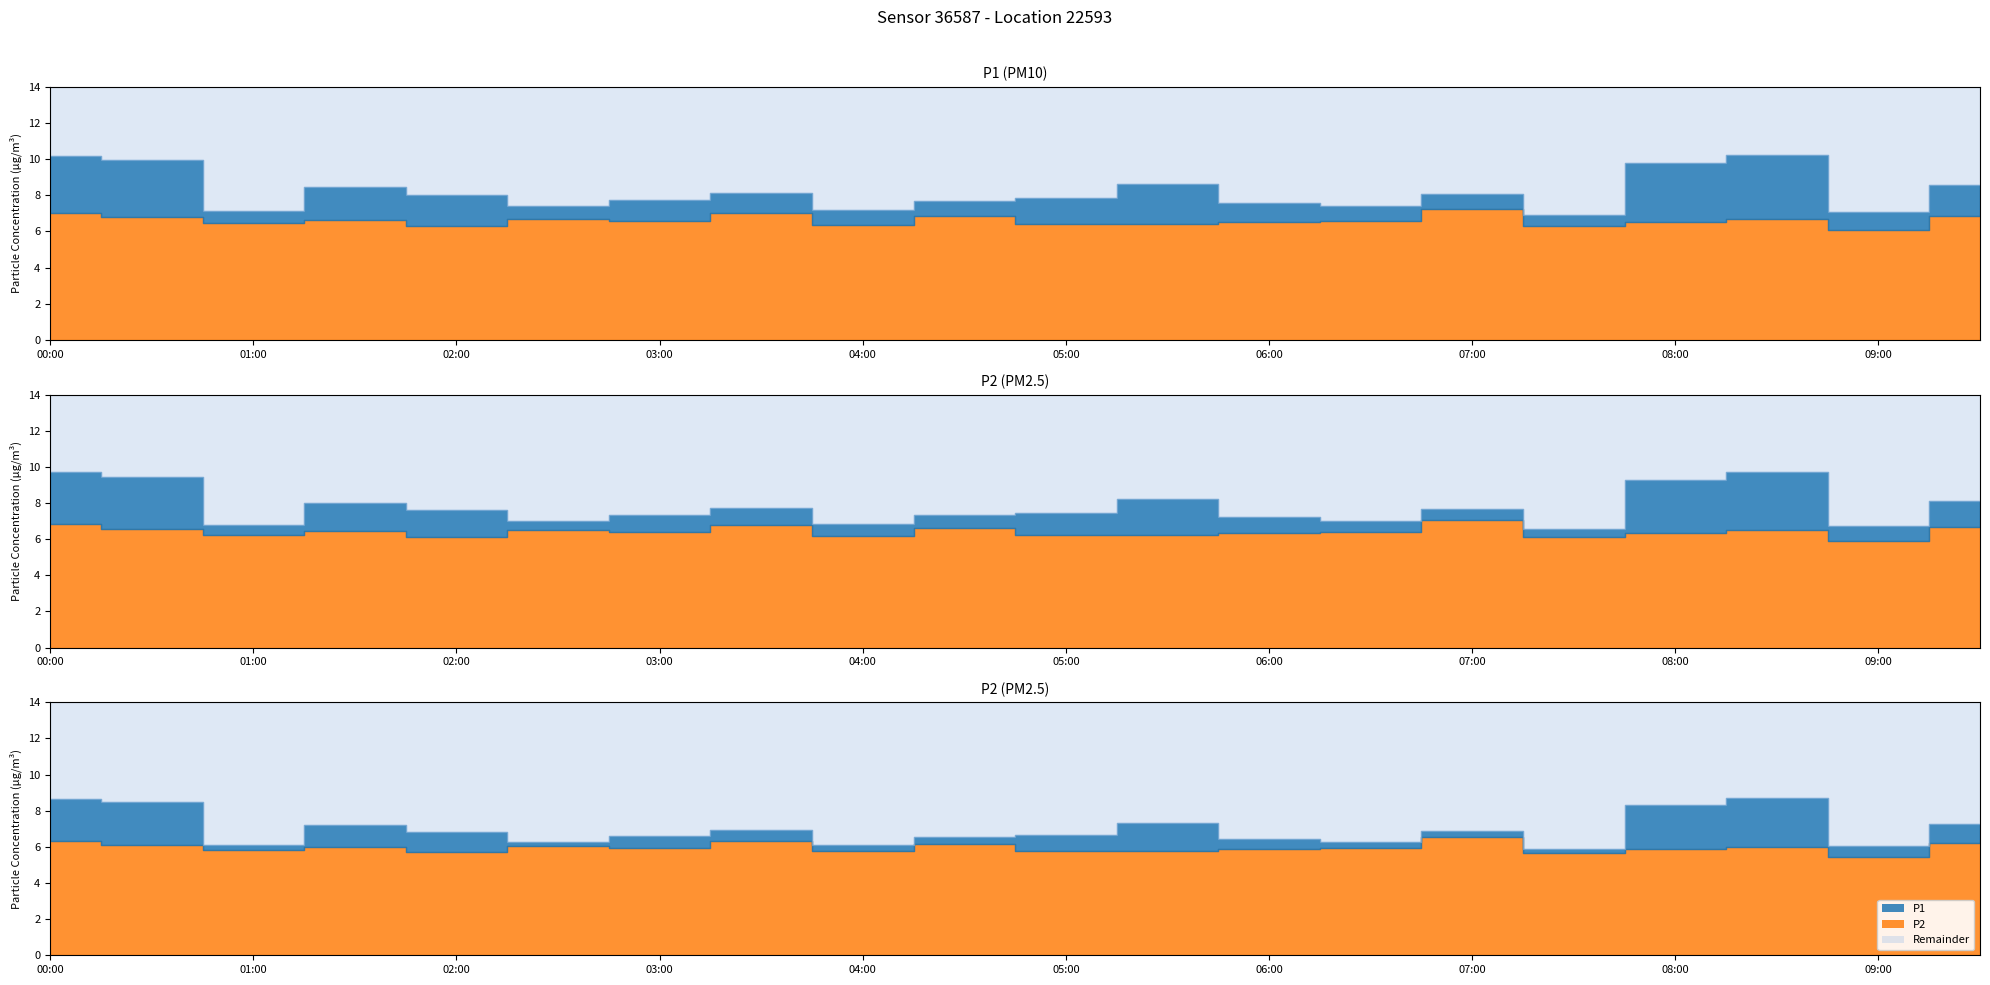

What is the label of the 12th point from the left?

05:30